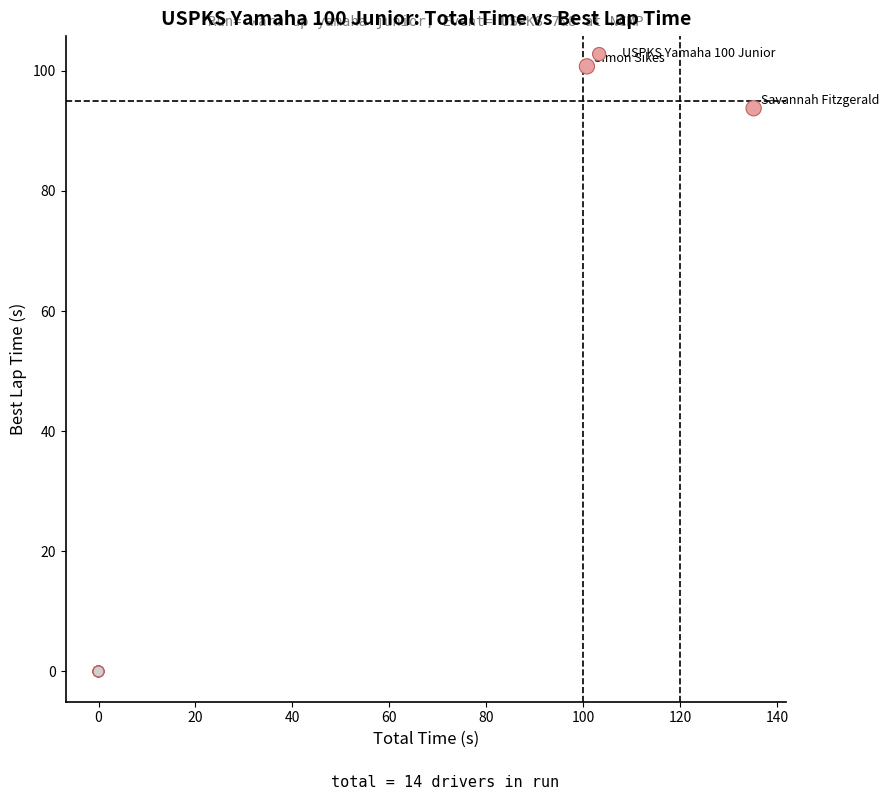

What Y value in the scatter plot is closest to 50?

93.8